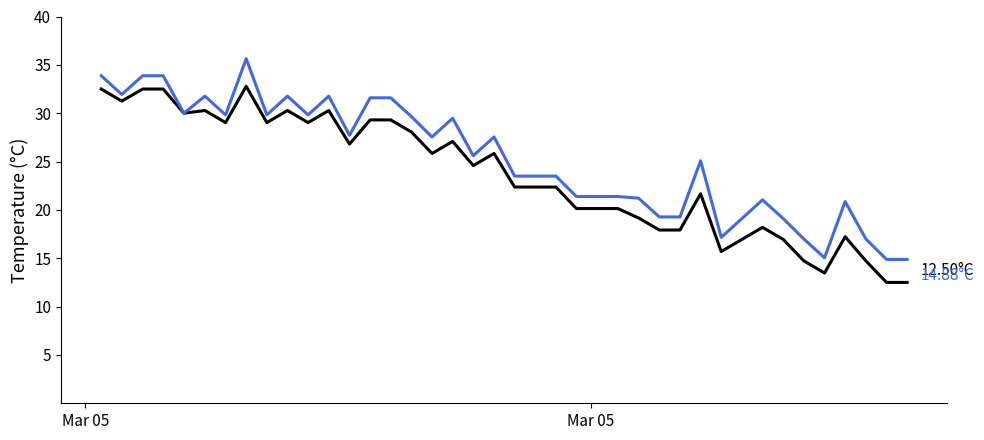

Count the number of categories in the chart.

40